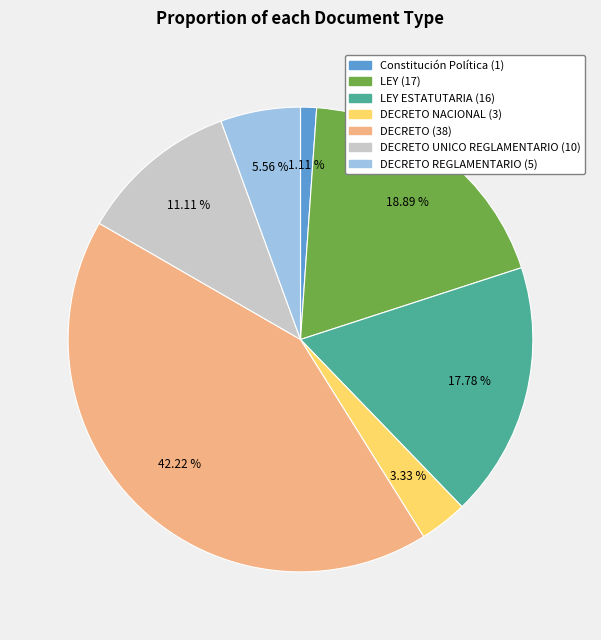

Is there any slice that represents more than half of the pie?

No